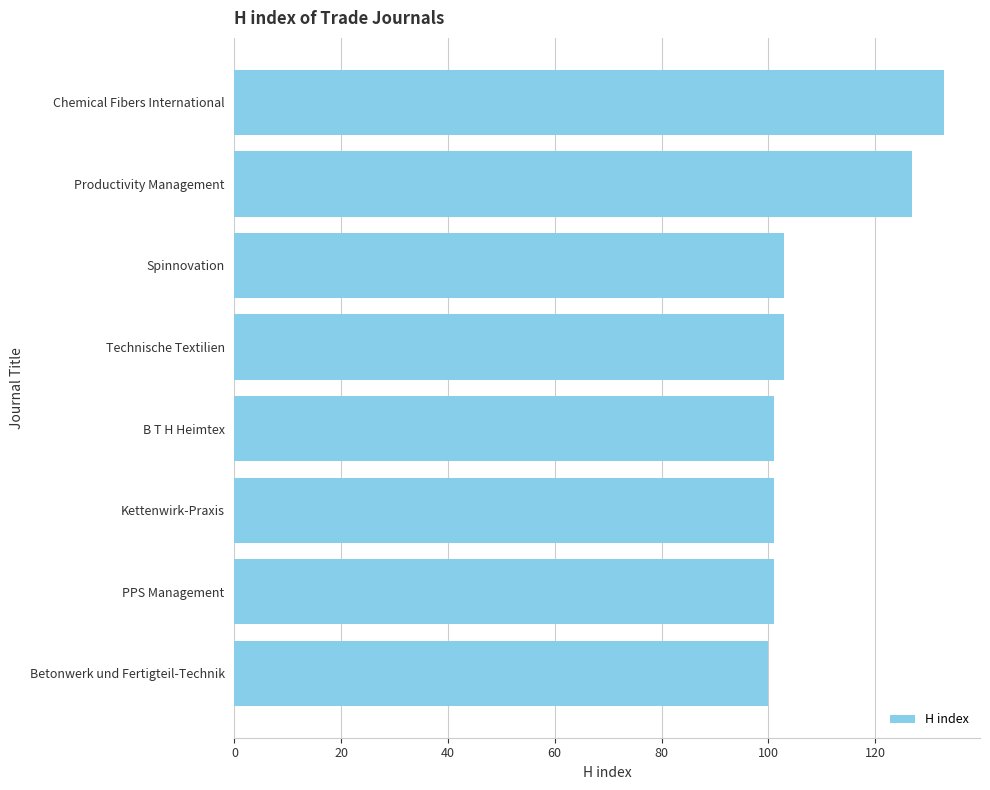

What position from the top is Technische Textilien?

4